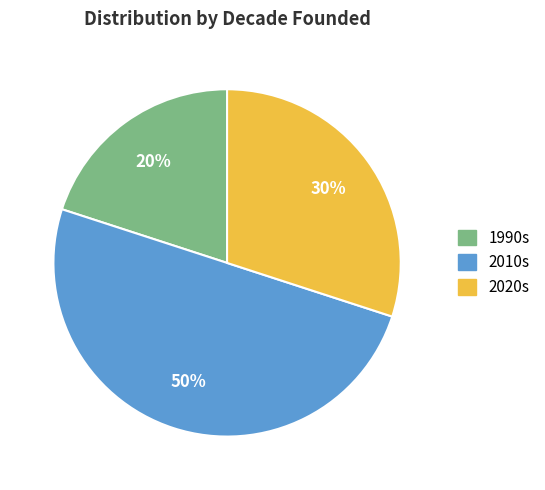

To the nearest percent, what is the average slice percentage?

33%